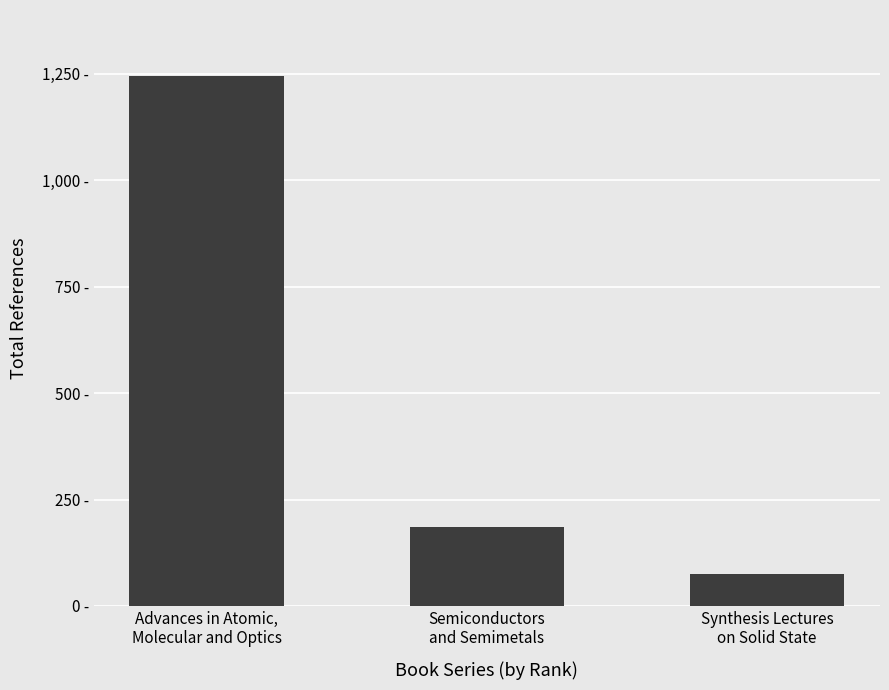

What position from the right is Synthesis Lectures
on Solid State?

1